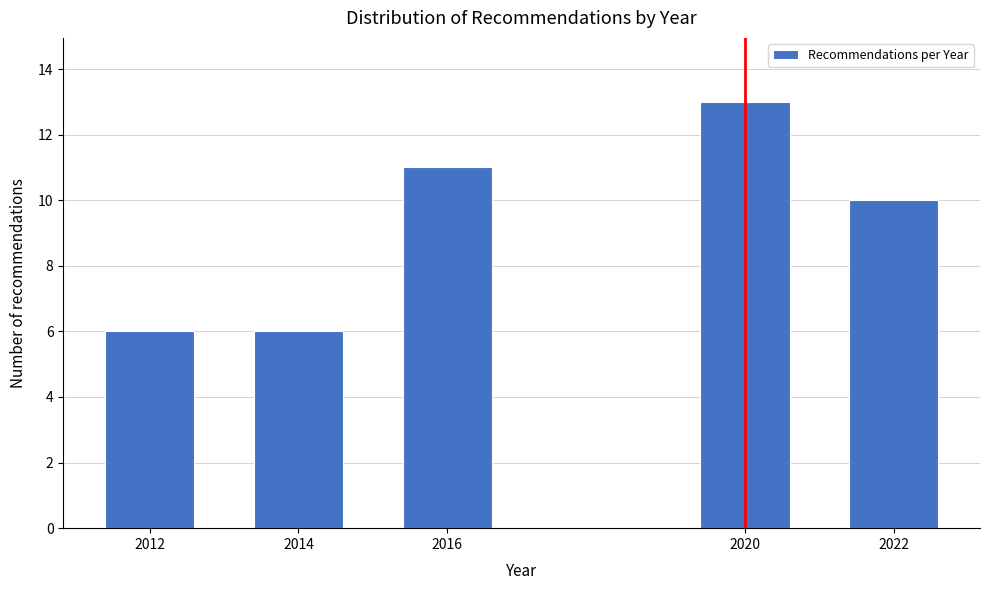

Reading left to right, what are all the values shown in this chart?

6	6	11	13	10